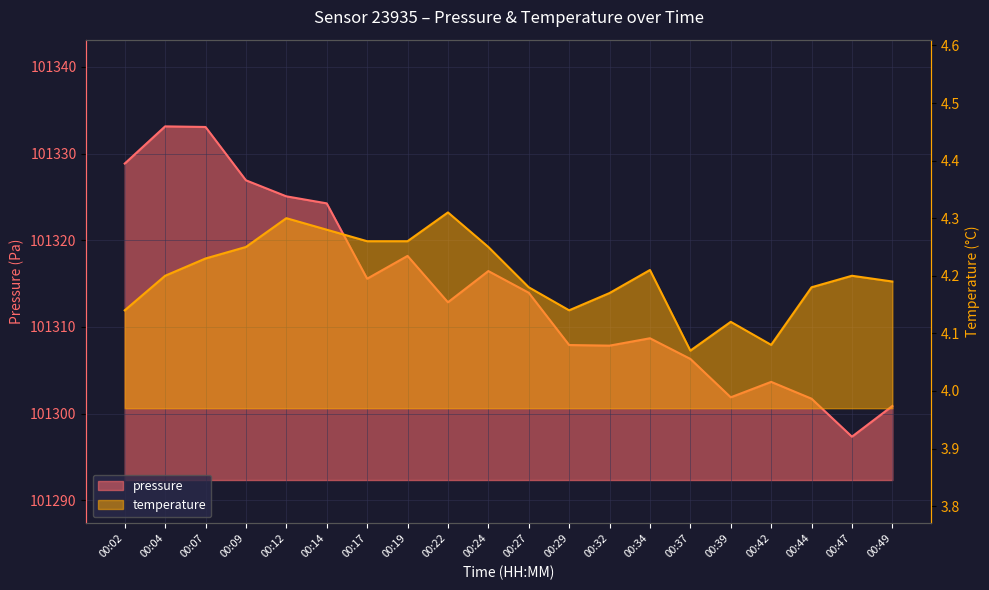

What is the minimum value for temperature?

4.1